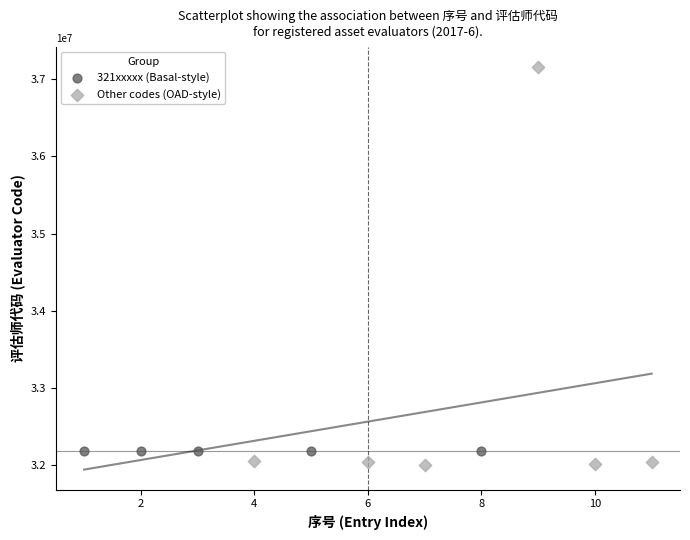

What are all the series names shown in the legend?

321xxxxx (Basal-style), Other codes (OAD-style)